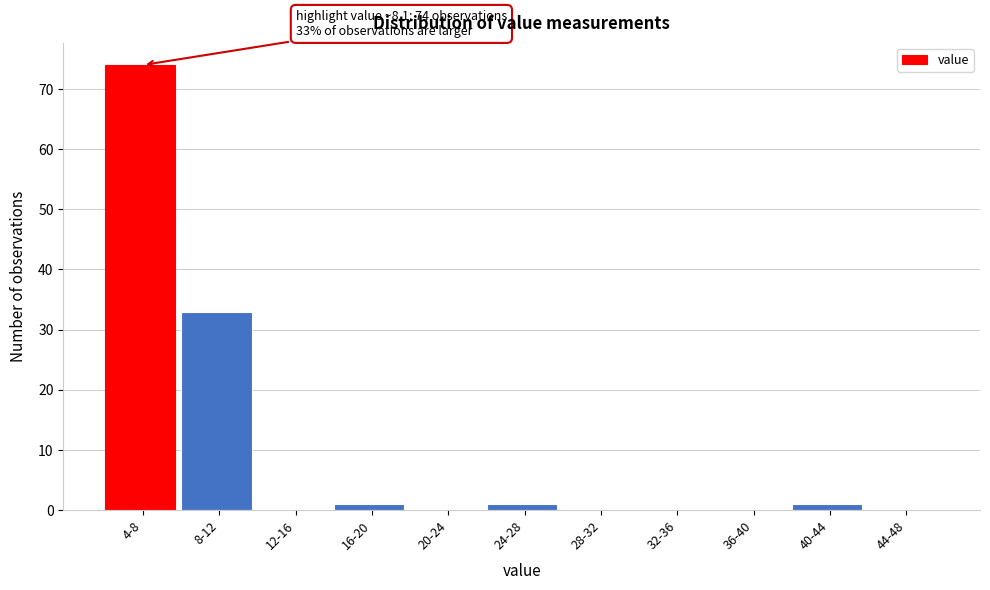

Reading left to right, extract all data points from this chart.

4-8=74	8-12=33	12-16=0	16-20=1	20-24=0	24-28=1	28-32=0	32-36=0	36-40=0	40-44=1	44-48=0